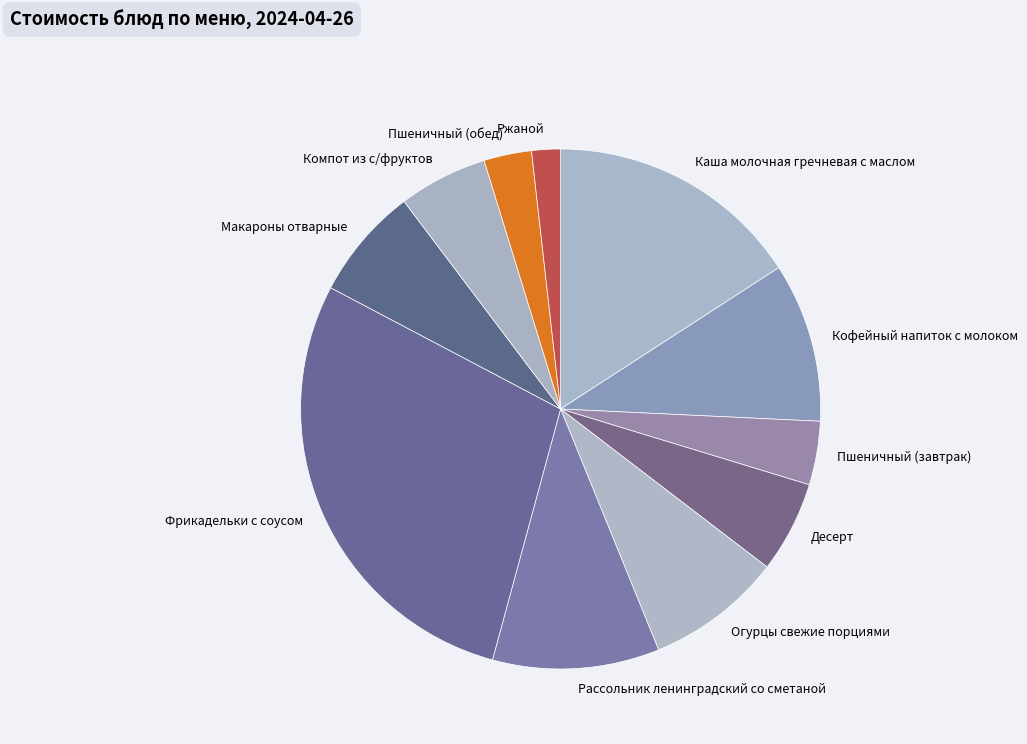

Which category has the smallest portion of the pie?

Ржаной